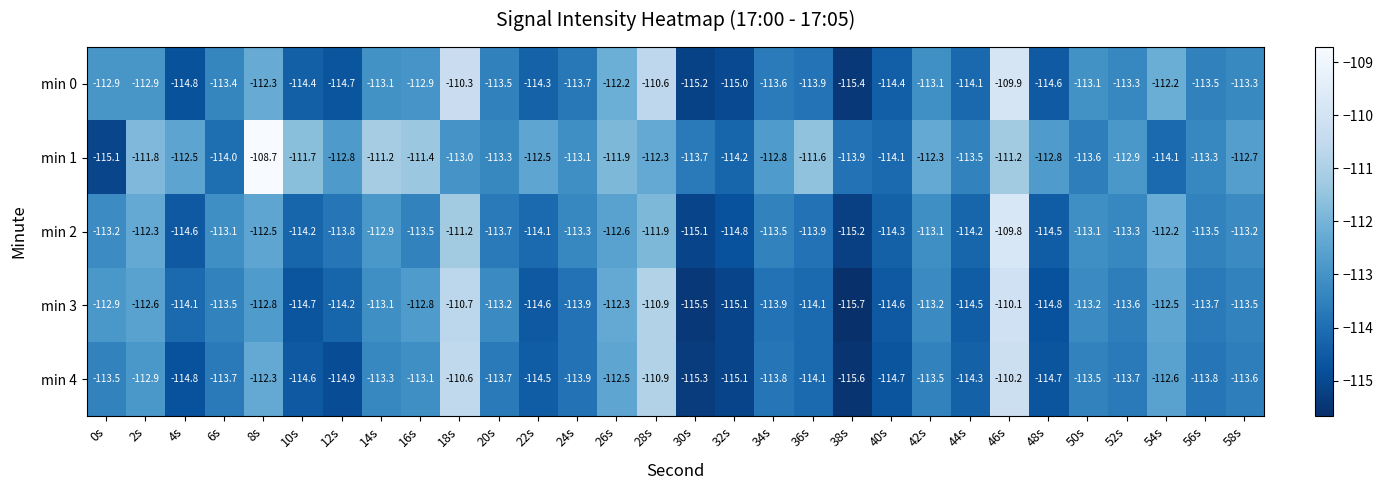

Count the number of data series in this chart.

5